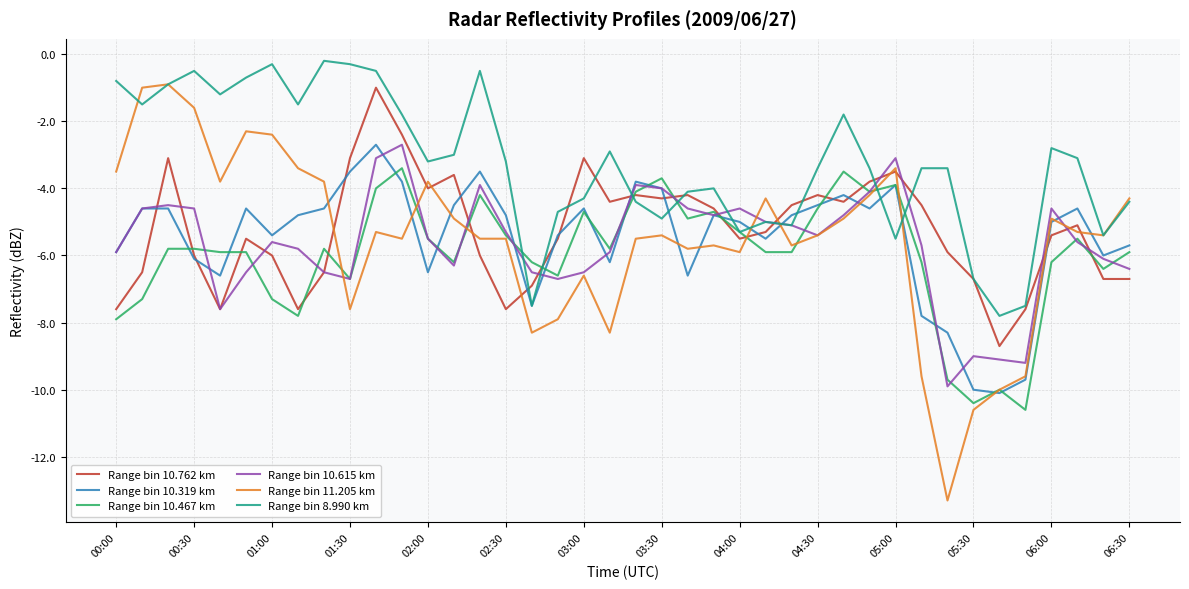

Does the chart display data point markers on the line(s)?

No